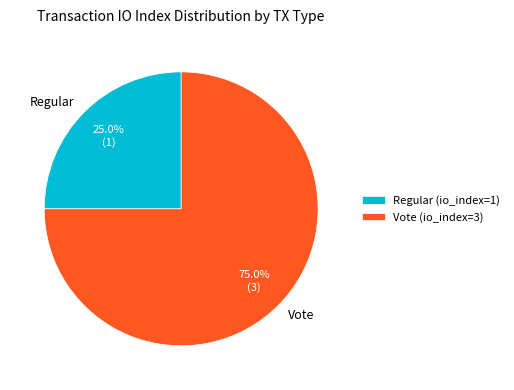

To the nearest percent, what is the combined percentage of Regular and Vote?

100%